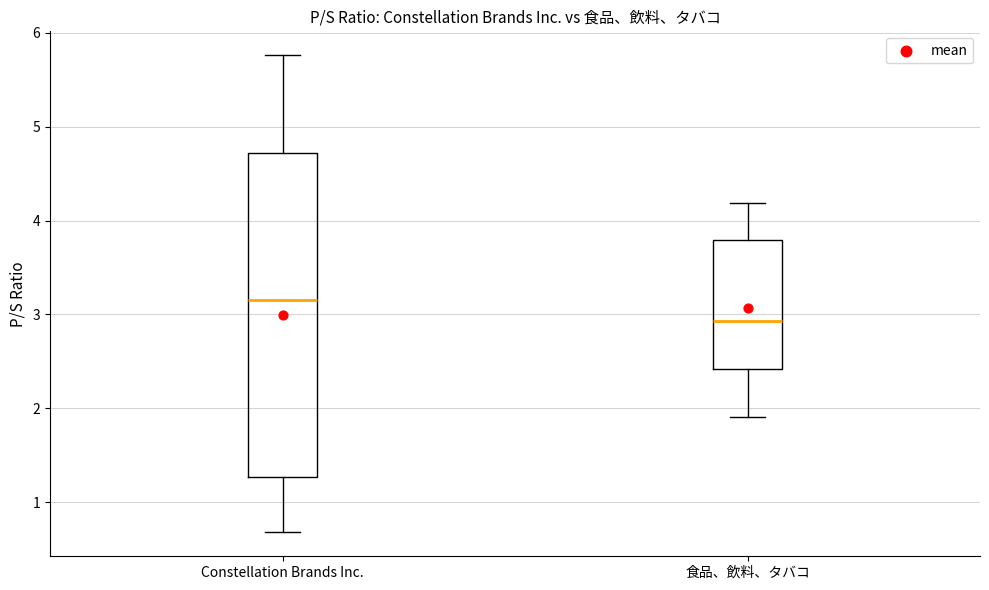

Where does the lower whisker of the box for Constellation Brands Inc. end on the y-axis? The values are not printed on the chart, so give them approximately, as read against the axis.

0.7